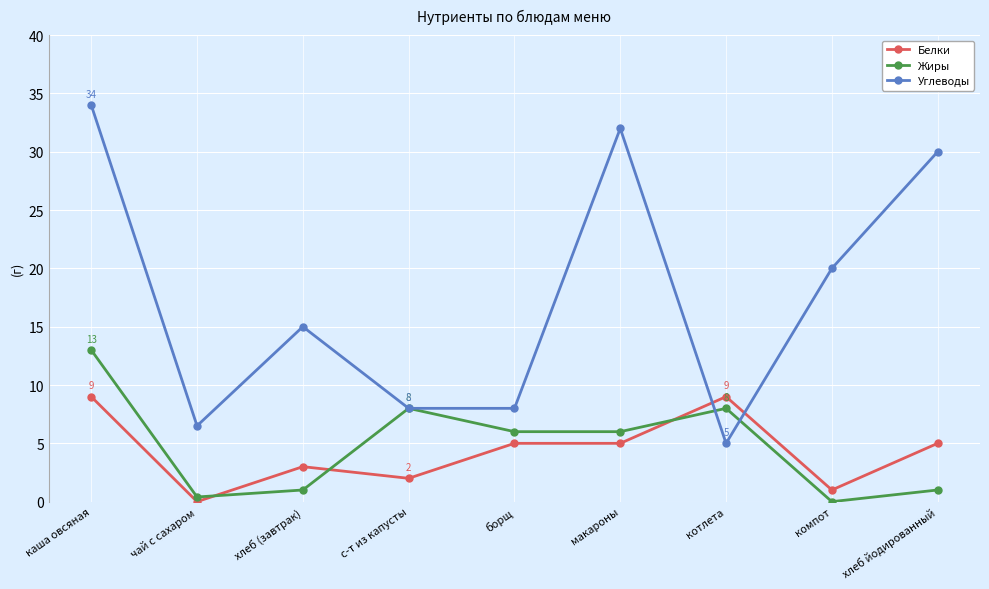

At which category does Белки reach its first local valley?

чай с сахаром